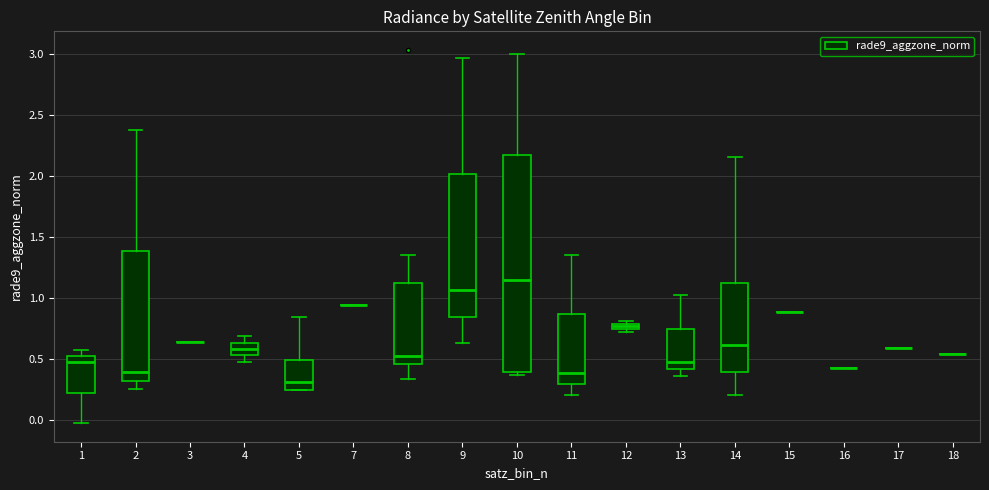

Comparing the boxes themselves (not the whiskers), which one is the tallest?

10